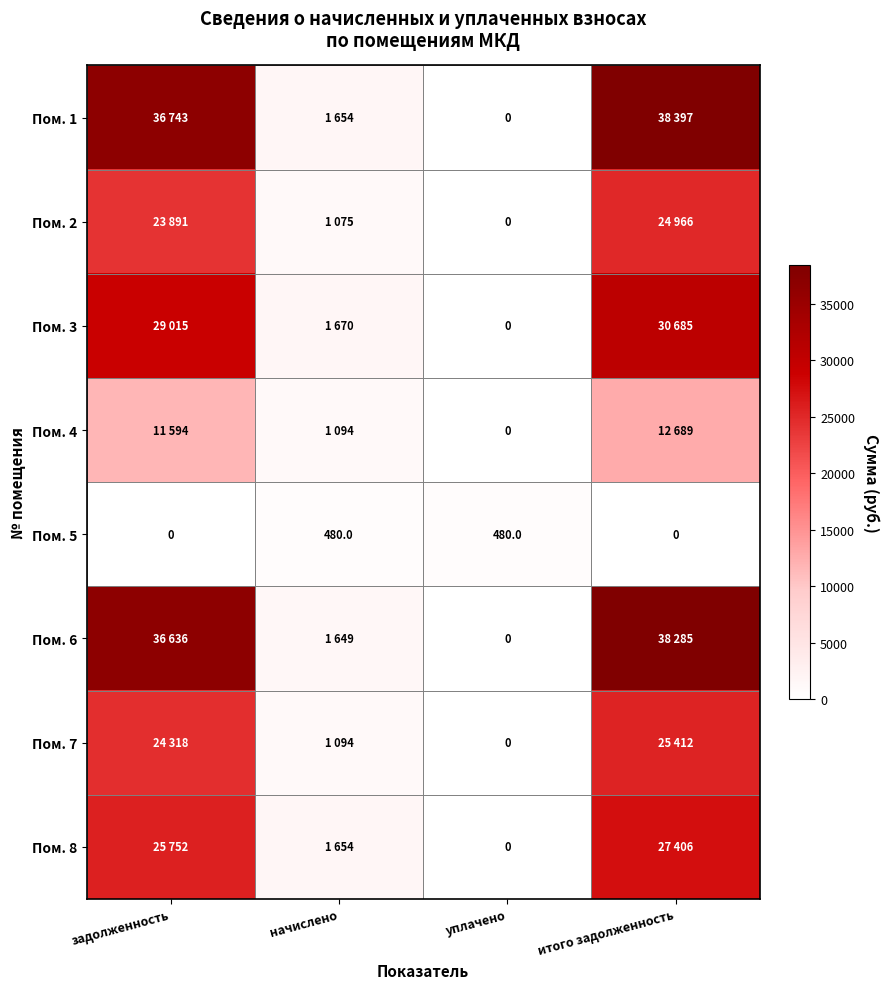

Is it true that Пом. 4 equals 8023.1 at итого задолженность?

False